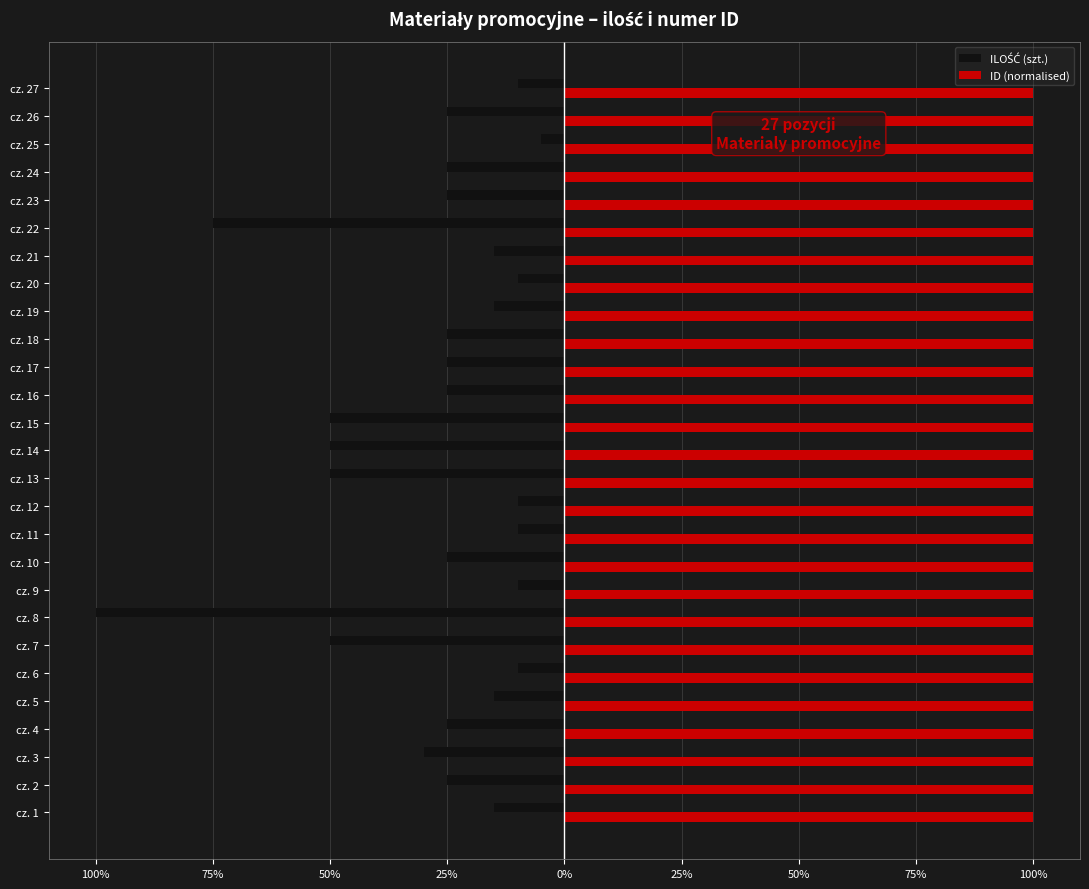

What is the value of the ID (normalised) bar at the 10th from the left?

100.0